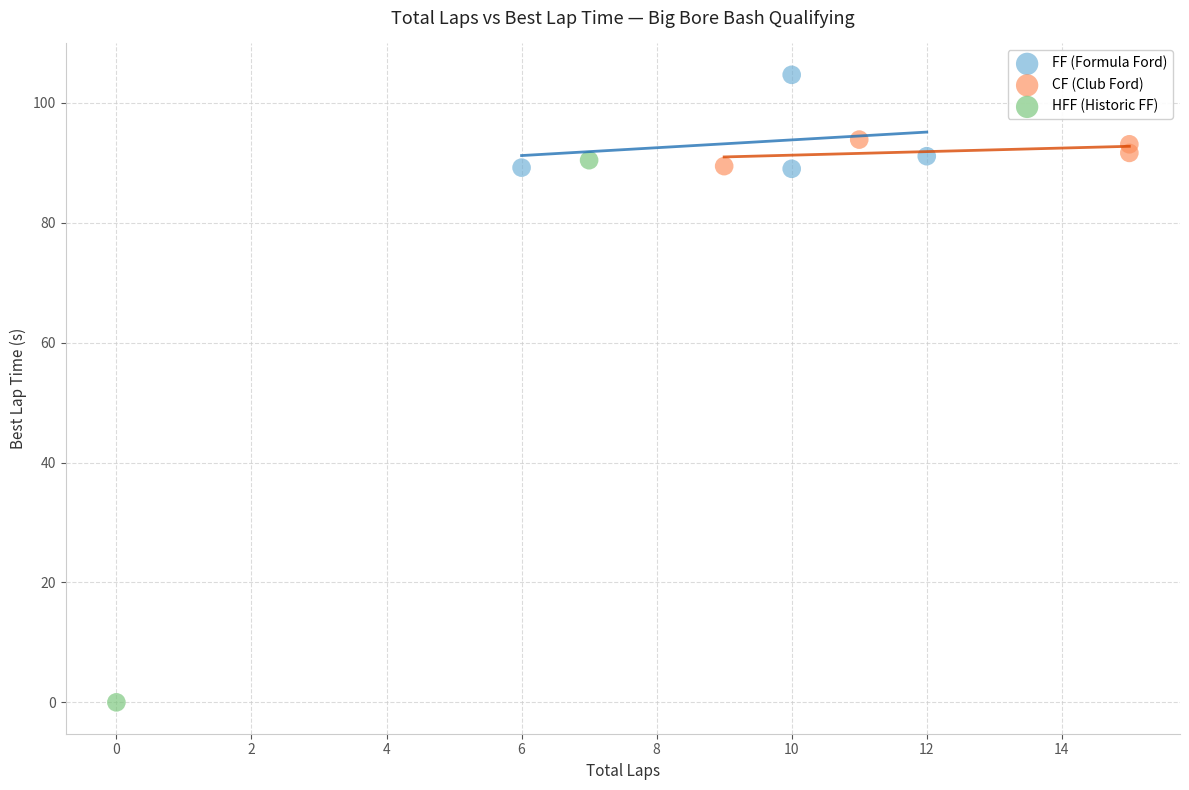

Which series has the widest spread of Y values?

HFF (Historic FF)